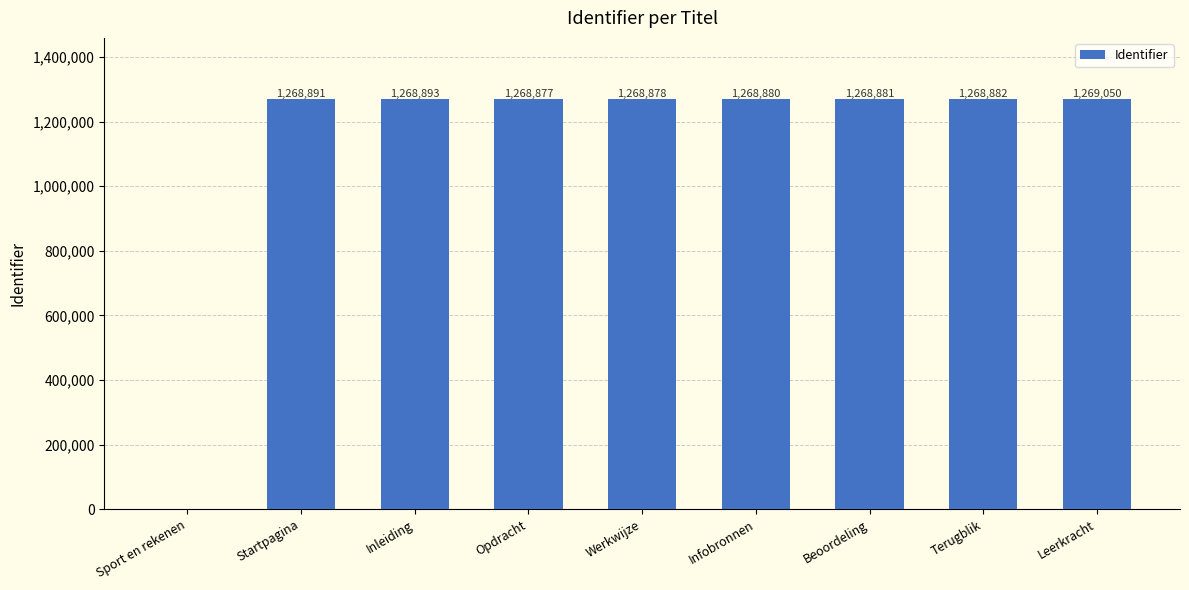

Which has a higher value, Beoordeling or Infobronnen?

Beoordeling